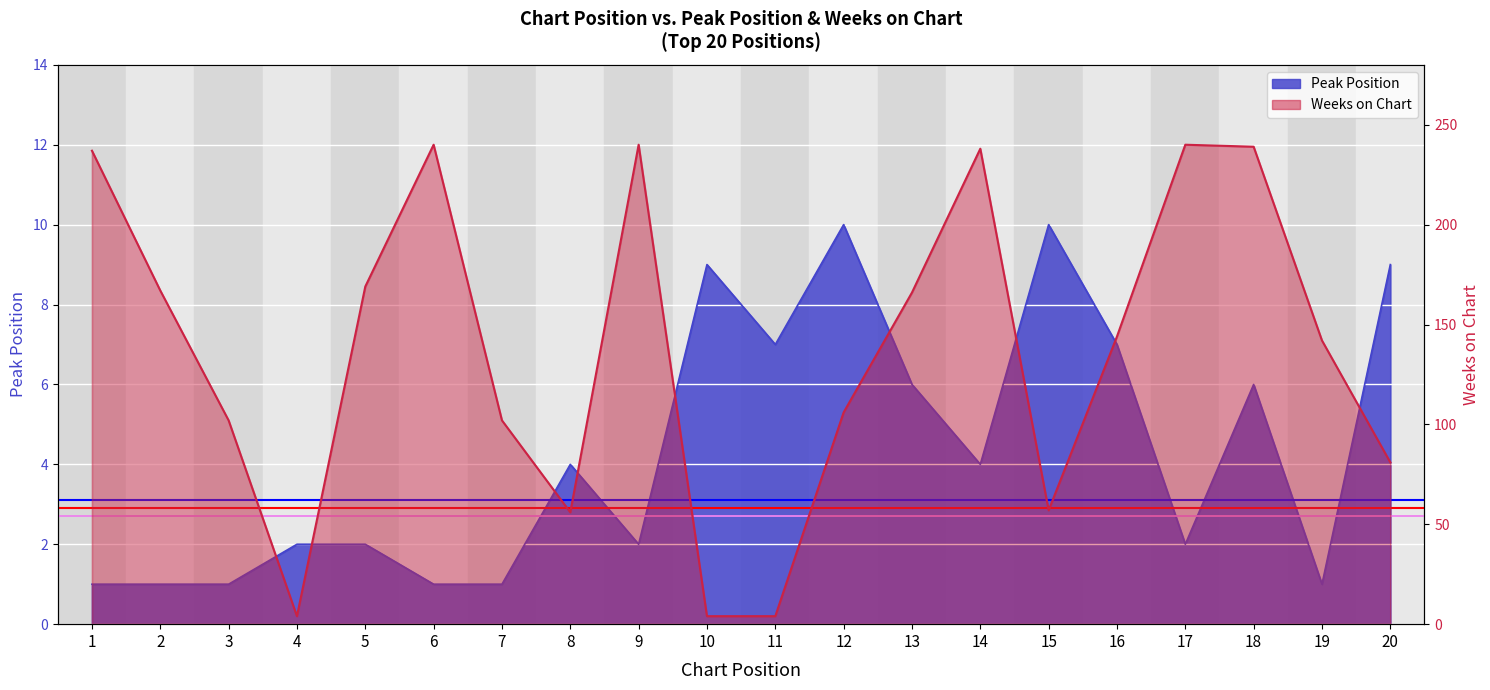

Which series has the largest range (max minus min)?

Weeks on Chart